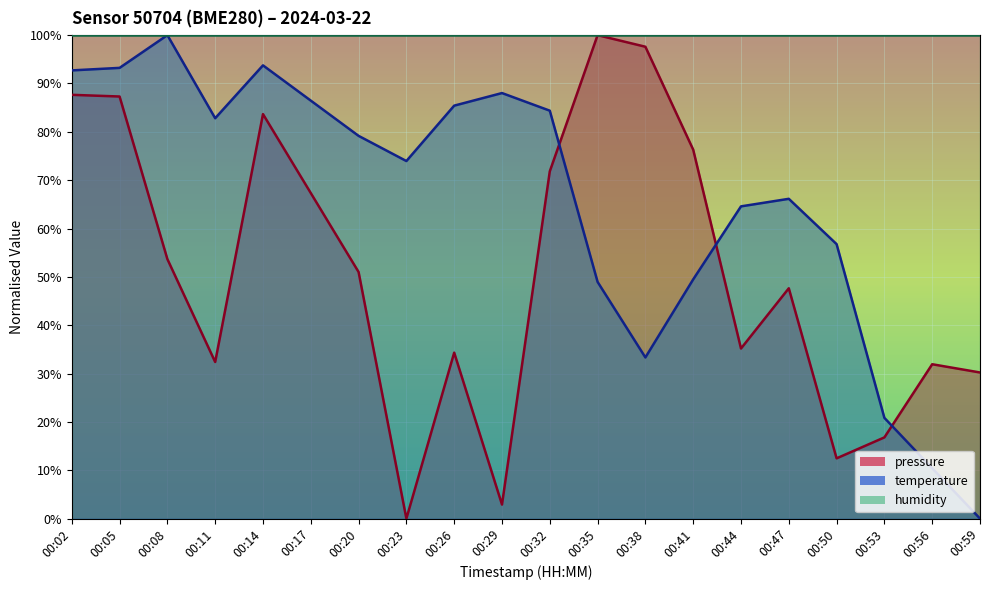

In temperature, how many points are lower than both neighbors (excluding endpoints)?

3